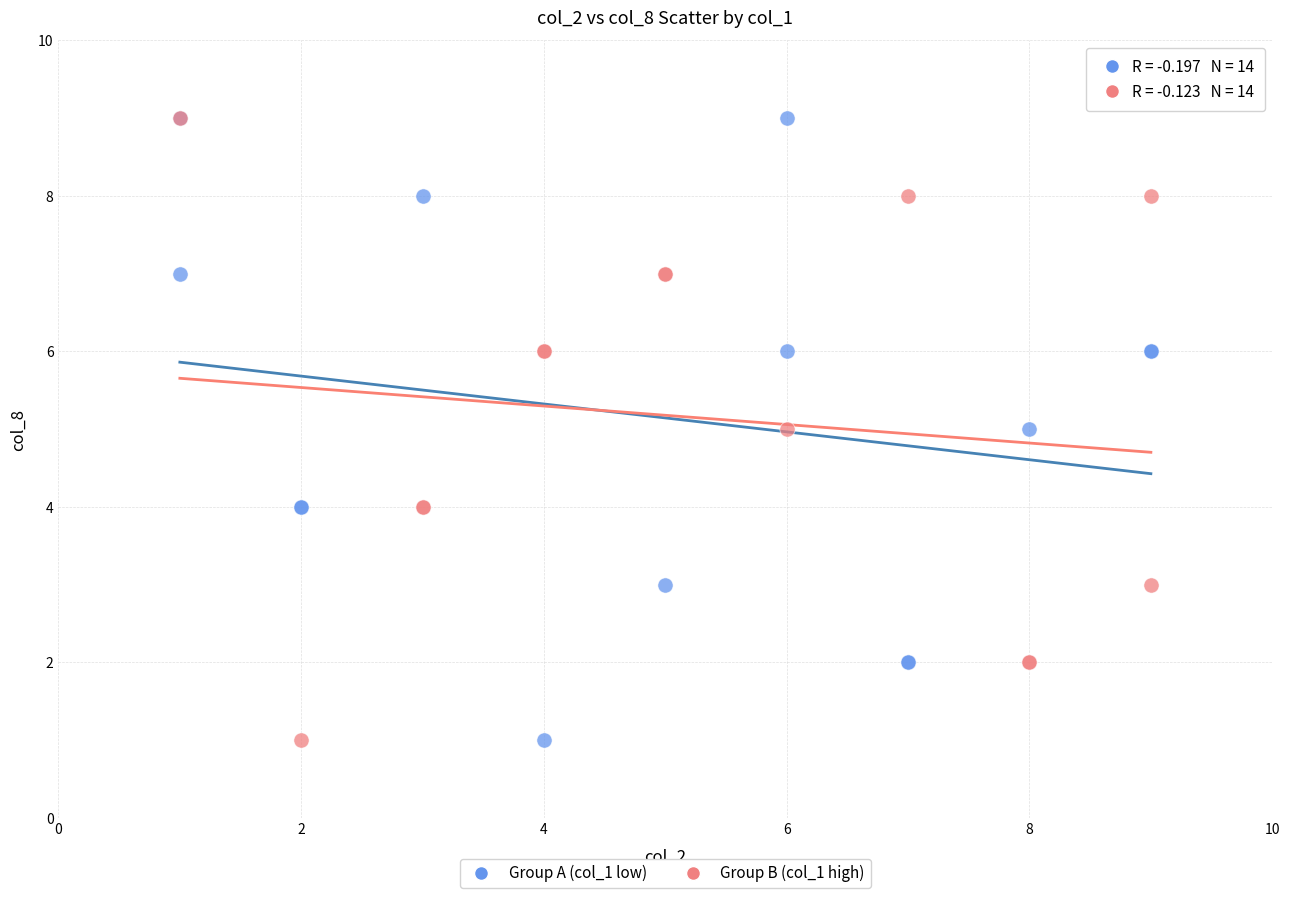

What are all the series names shown in the legend?

Group A (col_1 low), Group B (col_1 high)